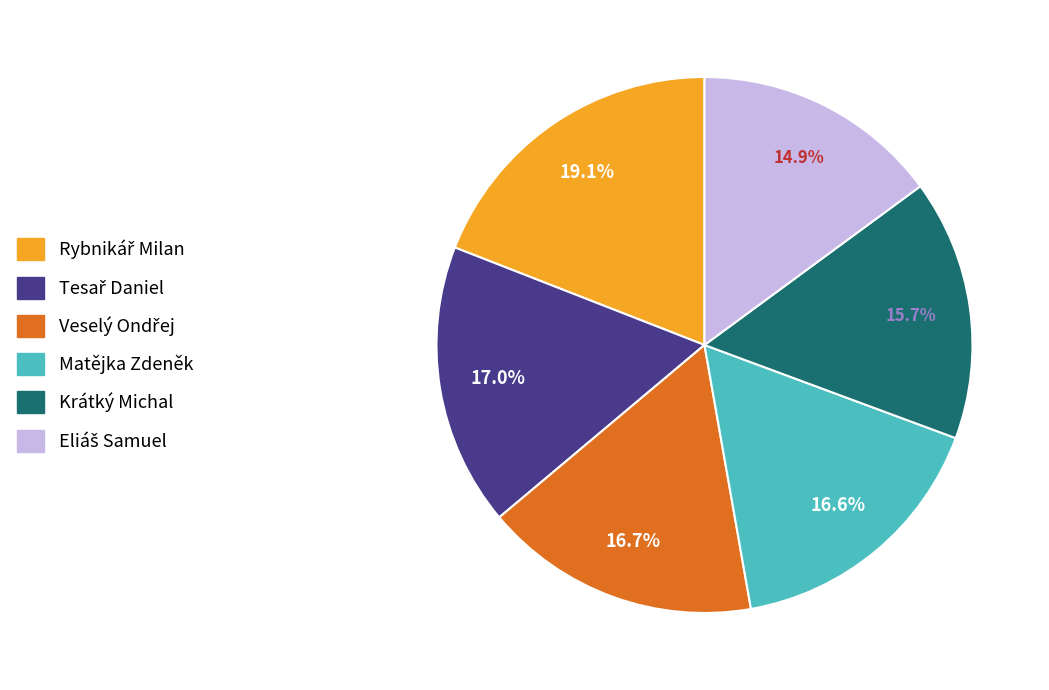

Is there a majority slice in this chart?

No